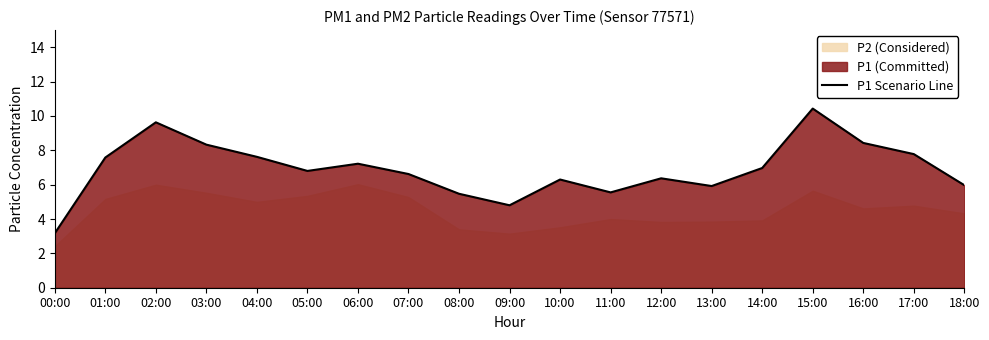

Is it true that P1 Scenario Line equals 2.7 at 05:00?

False